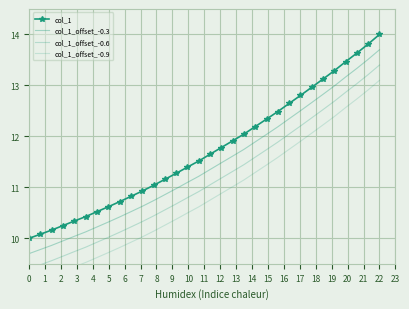

What is the difference between the maximum and second lowest values in the col_1_offset_-0.3 series?

3.9